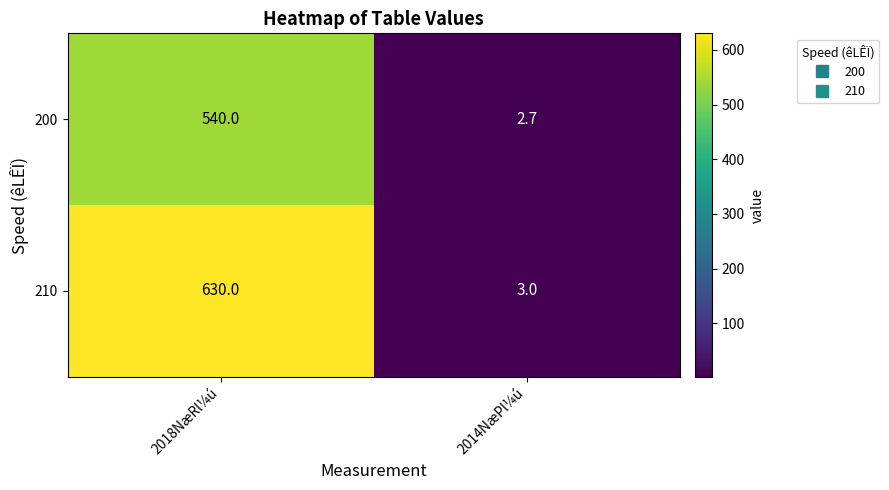

Between 2018NæRl¼ú and 2014NæPl¼ú, which series saw the biggest shift?

210